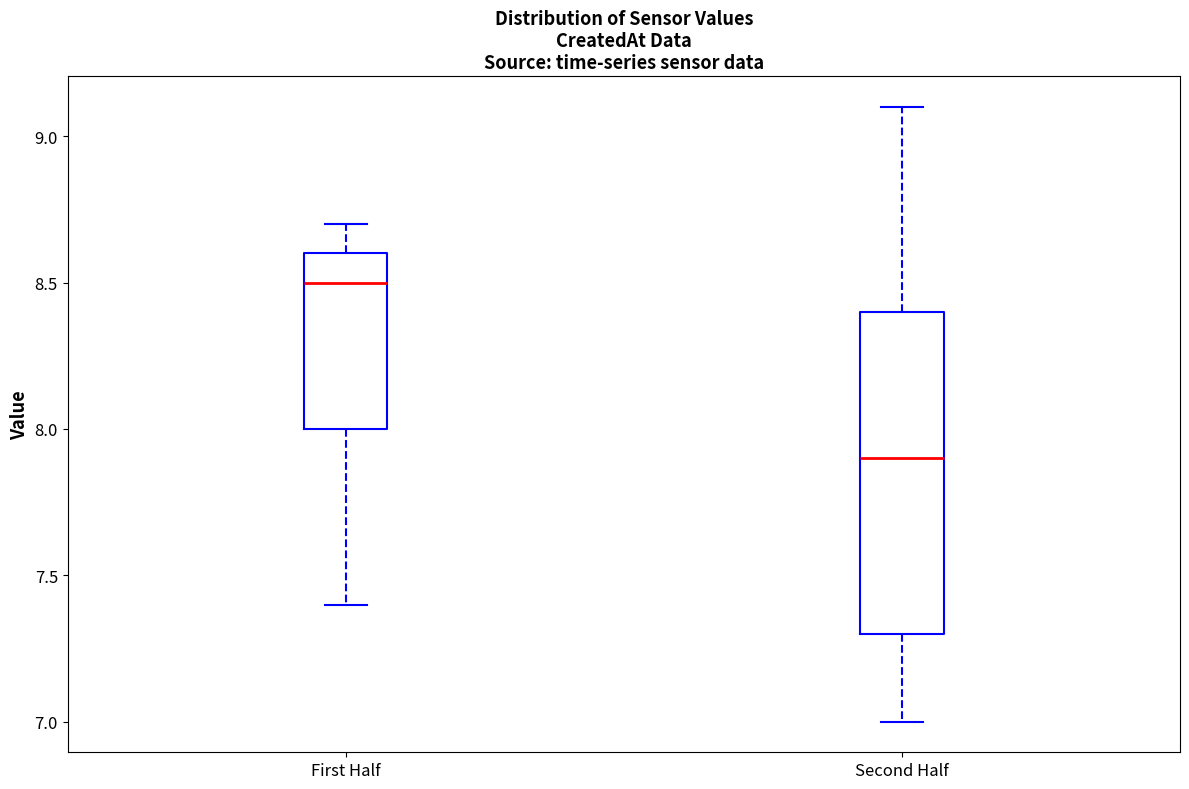

Reading left to right, transcribe this box plot: for each box, give where its median line is, the range the box spans, and where its two whiskers end, as read against the y-axis. The values are not printed on the chart, so give them approximately, as read against the axis.

First Half: median 8.5, box 8.0 to 8.6, whiskers 7.4 to 8.7
Second Half: median 7.9, box 7.3 to 8.4, whiskers 7.0 to 9.1